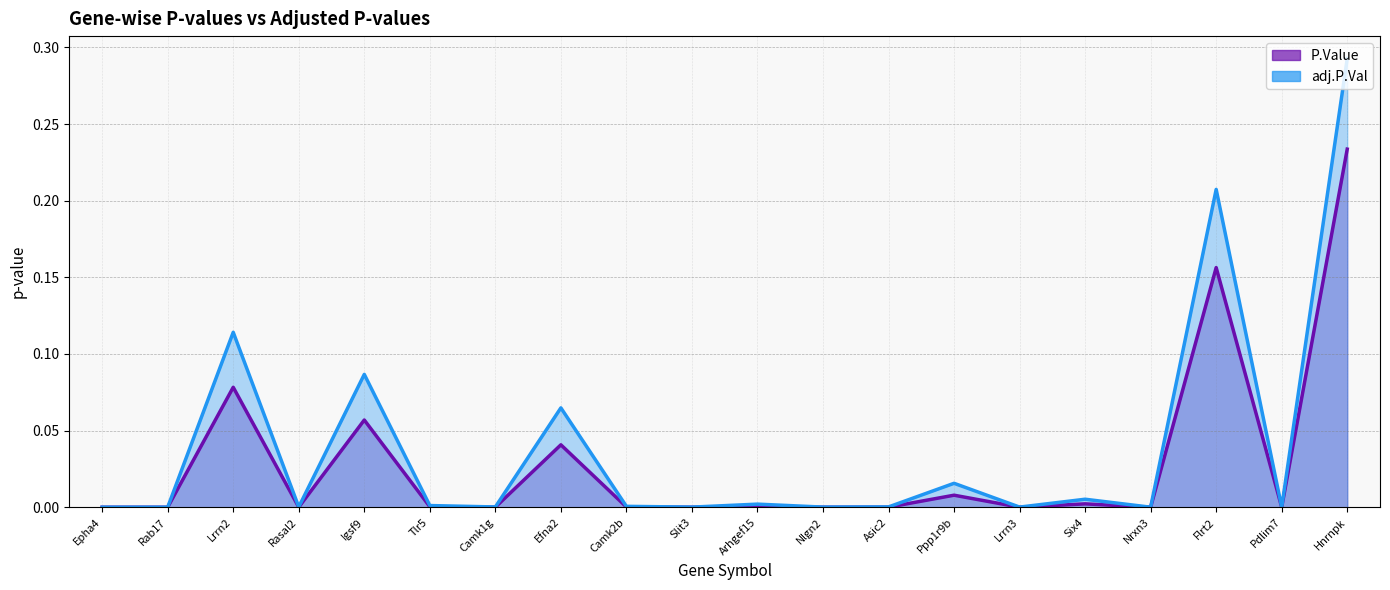

Reading left to right, transcribe all the data shown in this chart.

P.Value: Epha4=0.0	Rab17=0.0	Lrrn2=0.1	Rasal2=0.0	Igsf9=0.1	Tlr5=0.0	Camk1g=0.0	Efna2=0.0	Camk2b=0.0	Slit3=0.0	Arhgef15=0.0	Nlgn2=0.0	Asic2=0.0	Ppp1r9b=0.0	Lrrn3=0.0	Six4=0.0	Nrxn3=0.0	Flrt2=0.2	Pdlim7=0.0	Hnrnpk=0.2
adj.P.Val: Epha4=0.0	Rab17=0.0	Lrrn2=0.1	Rasal2=0.0	Igsf9=0.1	Tlr5=0.0	Camk1g=0.0	Efna2=0.1	Camk2b=0.0	Slit3=0.0	Arhgef15=0.0	Nlgn2=0.0	Asic2=0.0	Ppp1r9b=0.0	Lrrn3=0.0	Six4=0.0	Nrxn3=0.0	Flrt2=0.2	Pdlim7=0.0	Hnrnpk=0.3